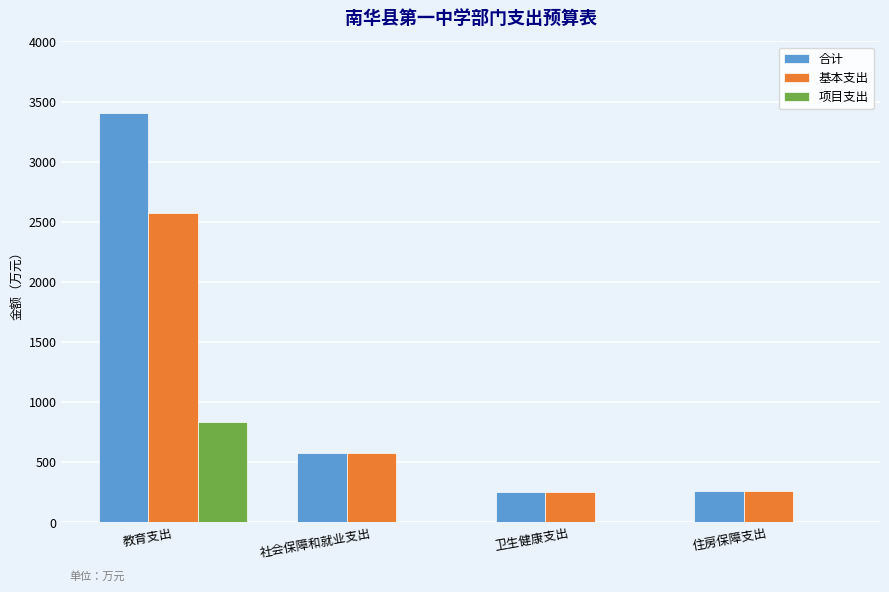

The 基本支出 series shows 2573.4 at 教育支出. True or false?

True